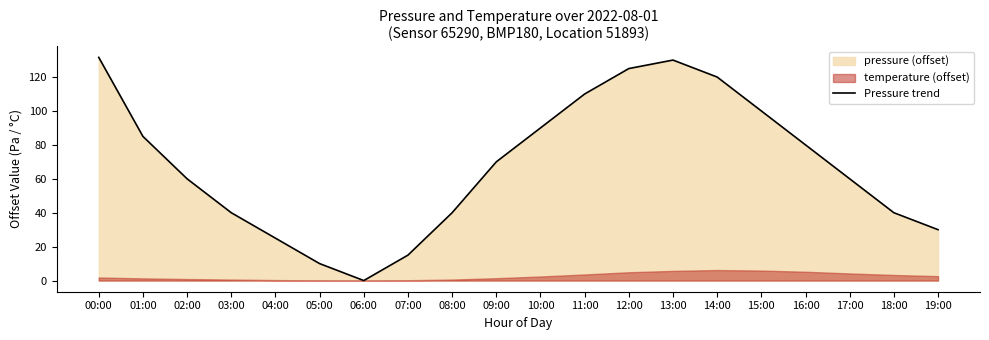

Reading left to right, list all the values displayed in this chart.

00:00=131.6	01:00=85.0	02:00=60.0	03:00=40.0	04:00=25.0	05:00=10.0	06:00=0.0	07:00=15.0	08:00=40.0	09:00=70.0	10:00=90.0	11:00=110.0	12:00=125.0	13:00=130.0	14:00=120.0	15:00=100.0	16:00=80.0	17:00=60.0	18:00=40.0	19:00=30.0